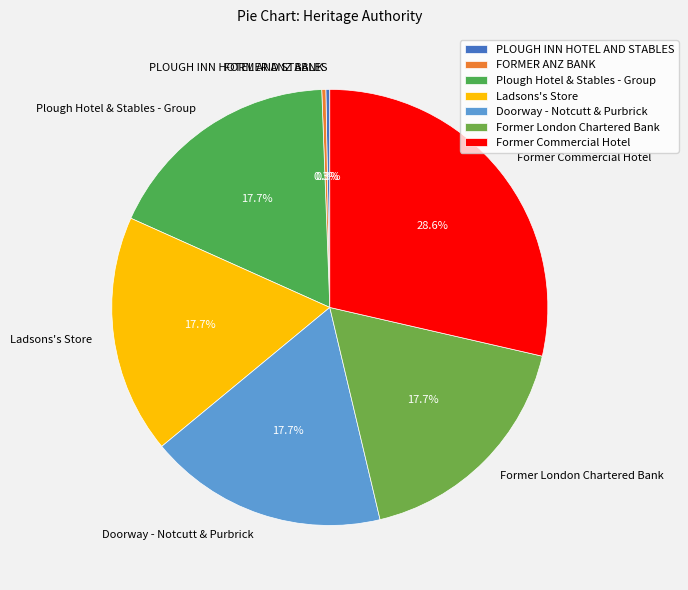

To the nearest percent, what is the combined percentage of Ladsons's Store and PLOUGH INN HOTEL AND STABLES?

18%